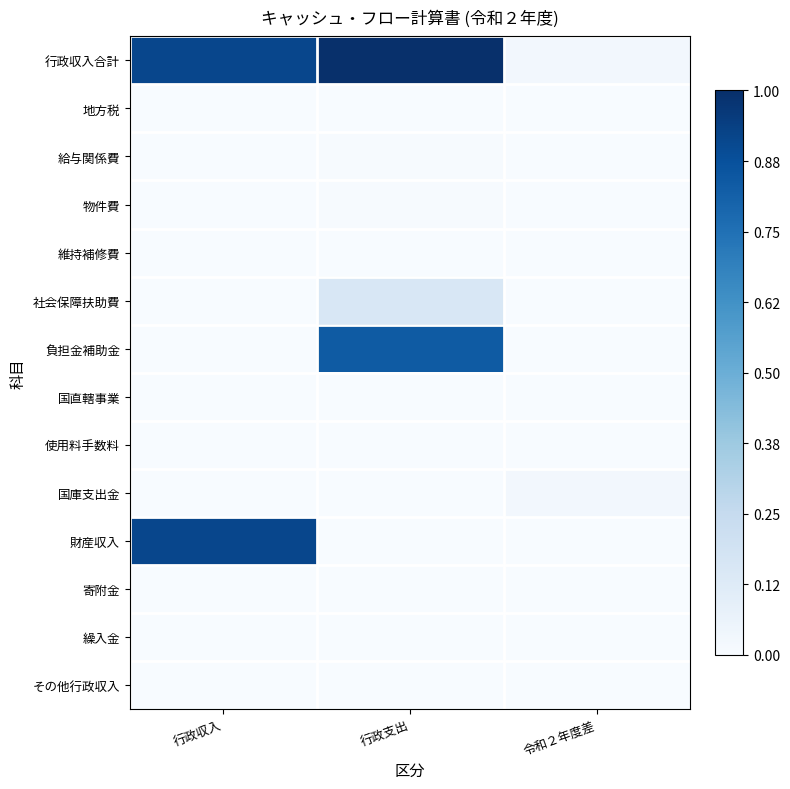

At how many categories does at least one series exceed 0?

3